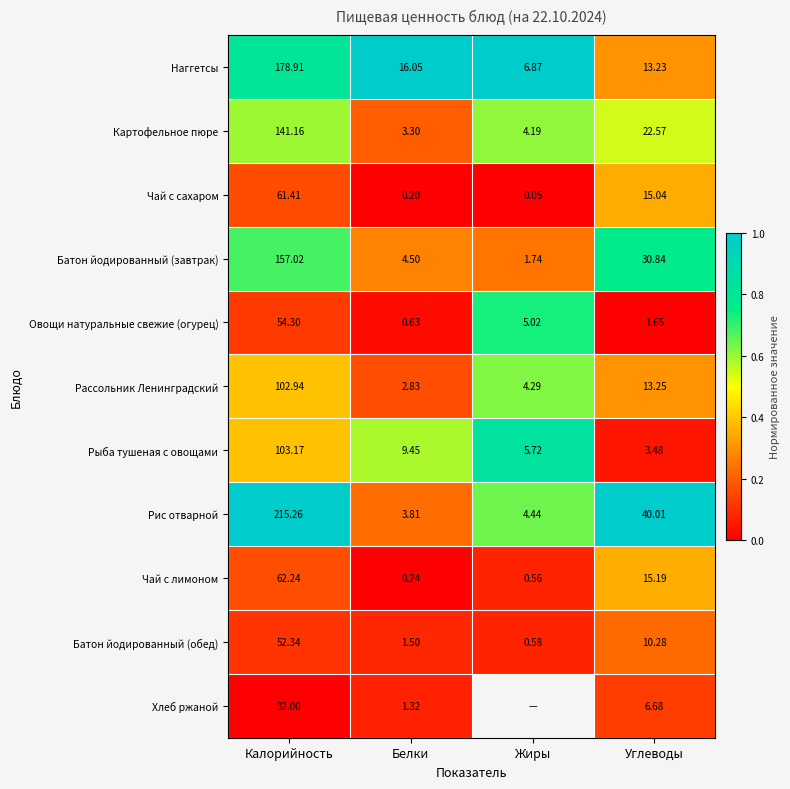

At which category does the chart reach its peak across all series?

Белки